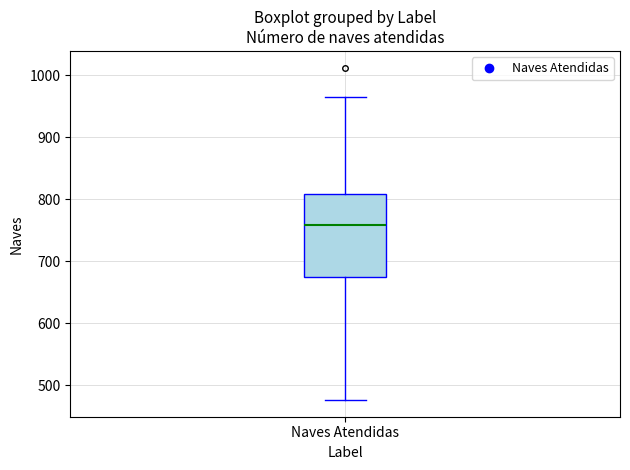

Transcribe this box plot: give where the median line is, the range the box spans, and where the two whiskers end, as read against the y-axis. The values are not printed on the chart, so give them approximately, as read against the axis.

median 760, box 670 to 810, whiskers 480 to 960